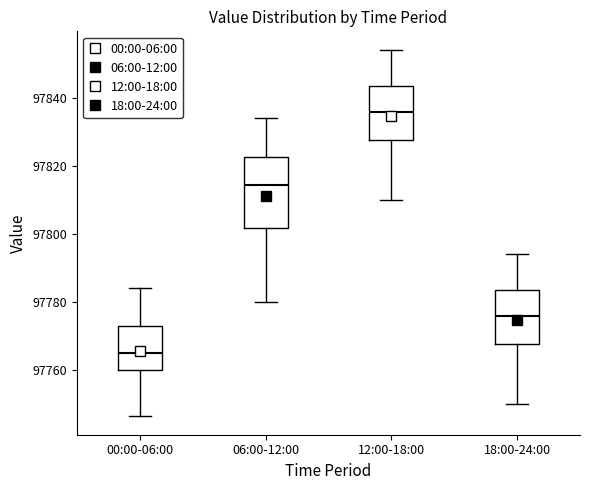

Where does the upper whisker of the box for 00:00-06:00 end on the y-axis? The values are not printed on the chart, so give them approximately, as read against the axis.

97784